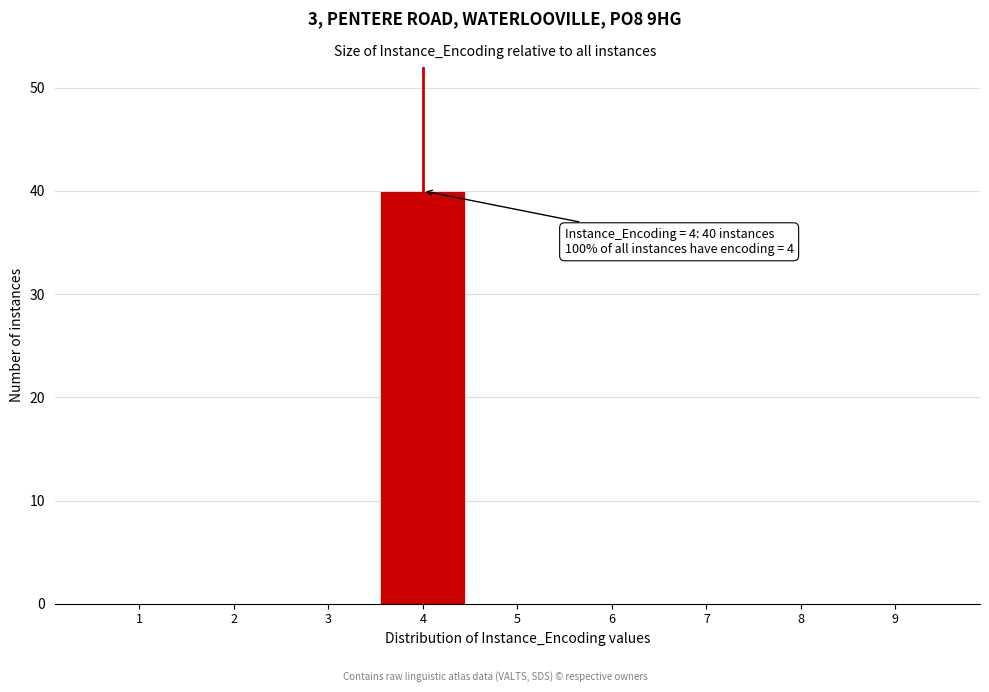

Reading right to left, transcribe all the data shown in this chart.

9=0	8=0	7=0	6=0	5=0	4=40	3=0	2=0	1=0